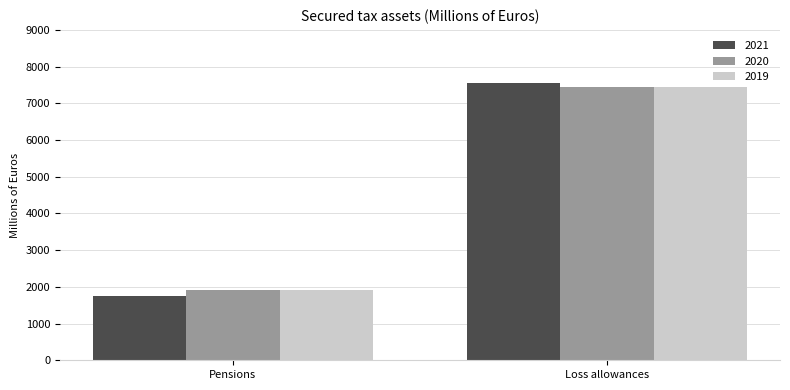

The 2020 series shows 1924 at Pensions. True or false?

True